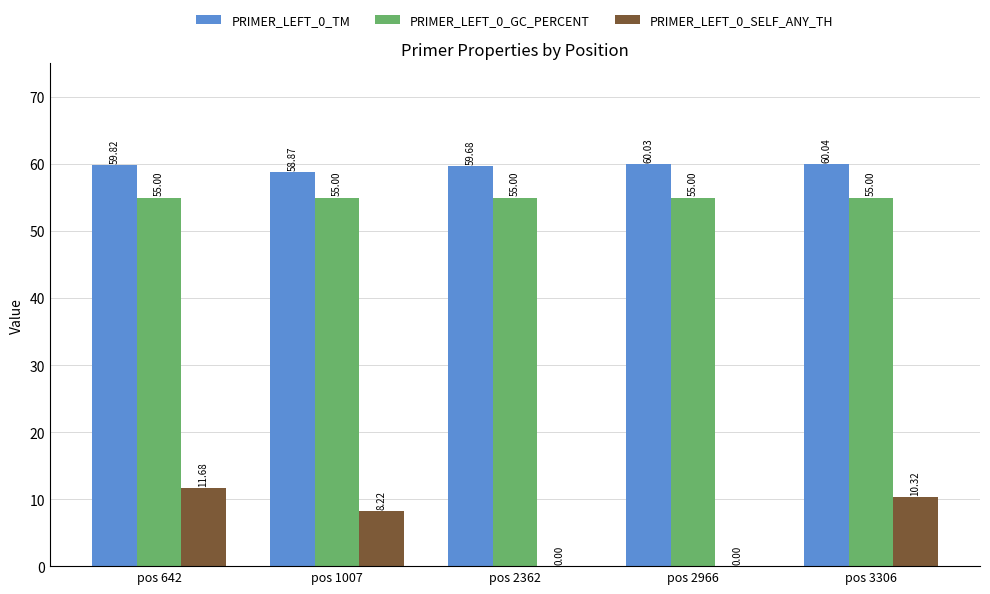

Reading right to left, extract all data points from this chart.

PRIMER_LEFT_0_TM: 60.0	60.0	59.7	58.9	59.8
PRIMER_LEFT_0_GC_PERCENT: 55.0	55.0	55.0	55.0	55.0
PRIMER_LEFT_0_SELF_ANY_TH: 10.3	0.0	0.0	8.2	11.7